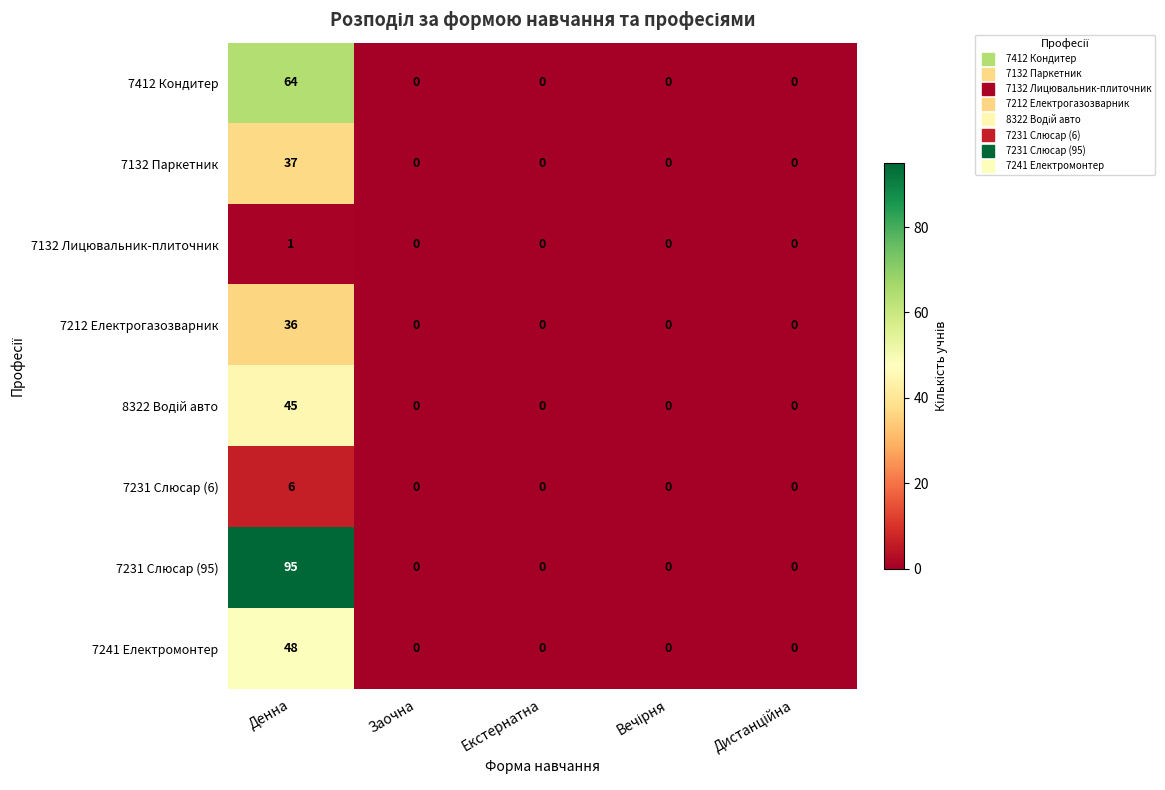

Which series has the widest spread of values?

7231 Слюсар (95)